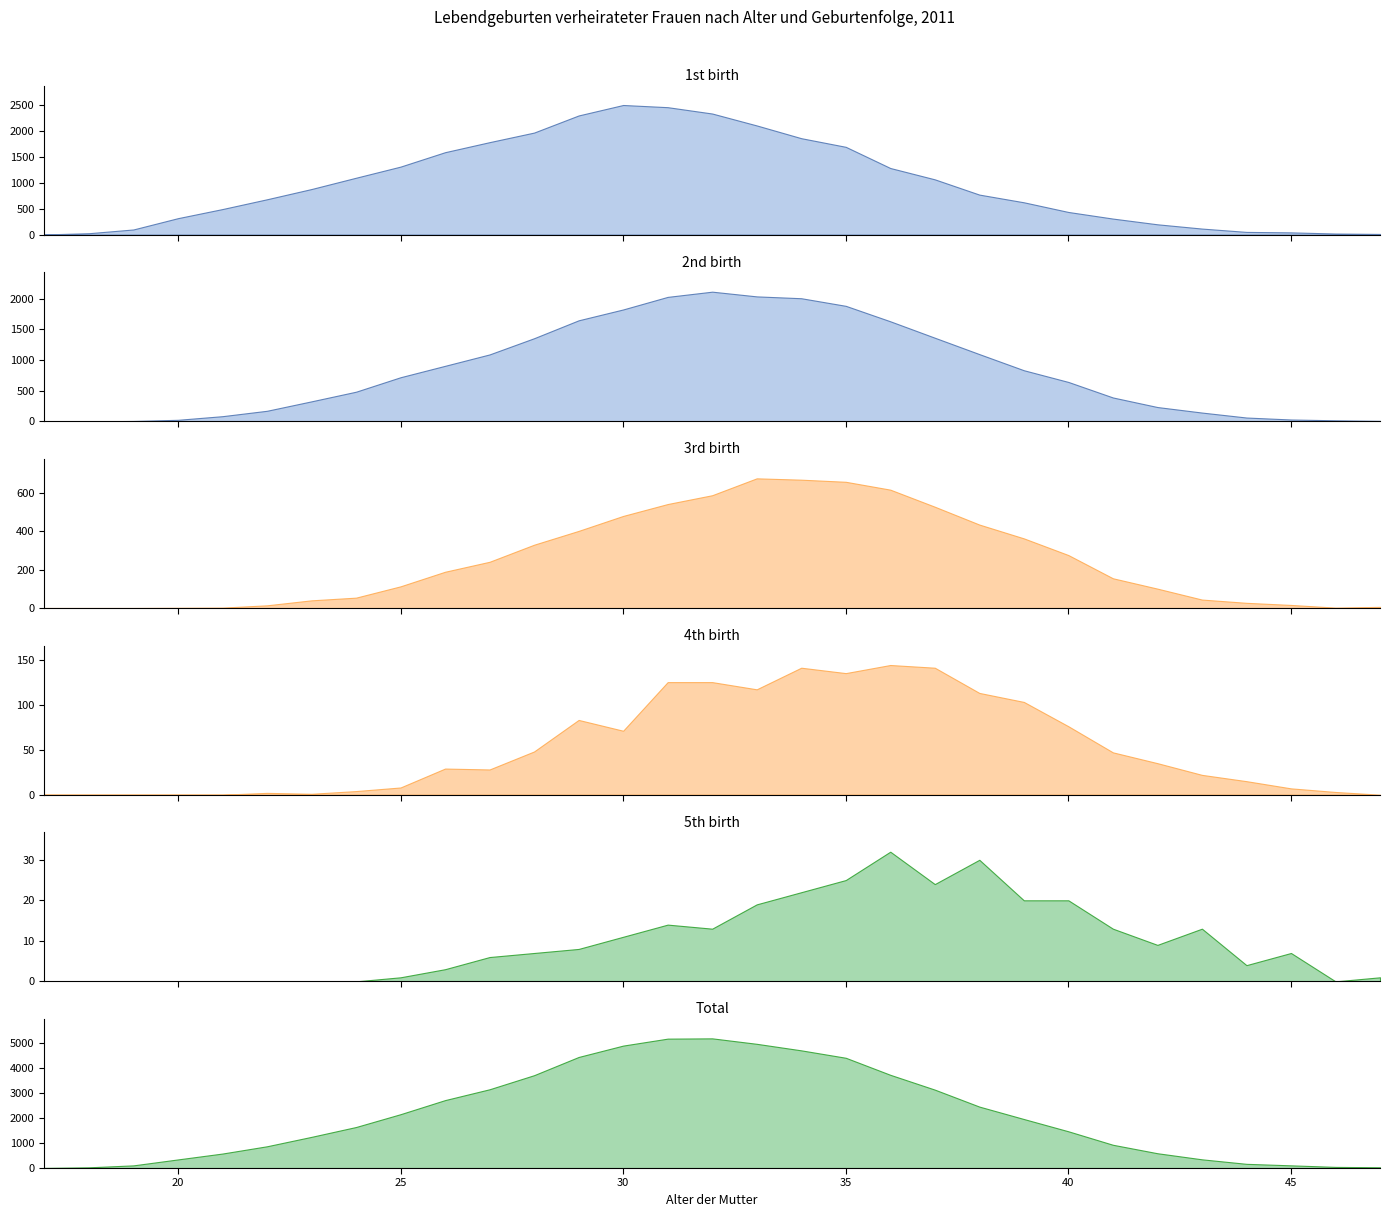

True or false: 4th birth and Total cross at least once.

False